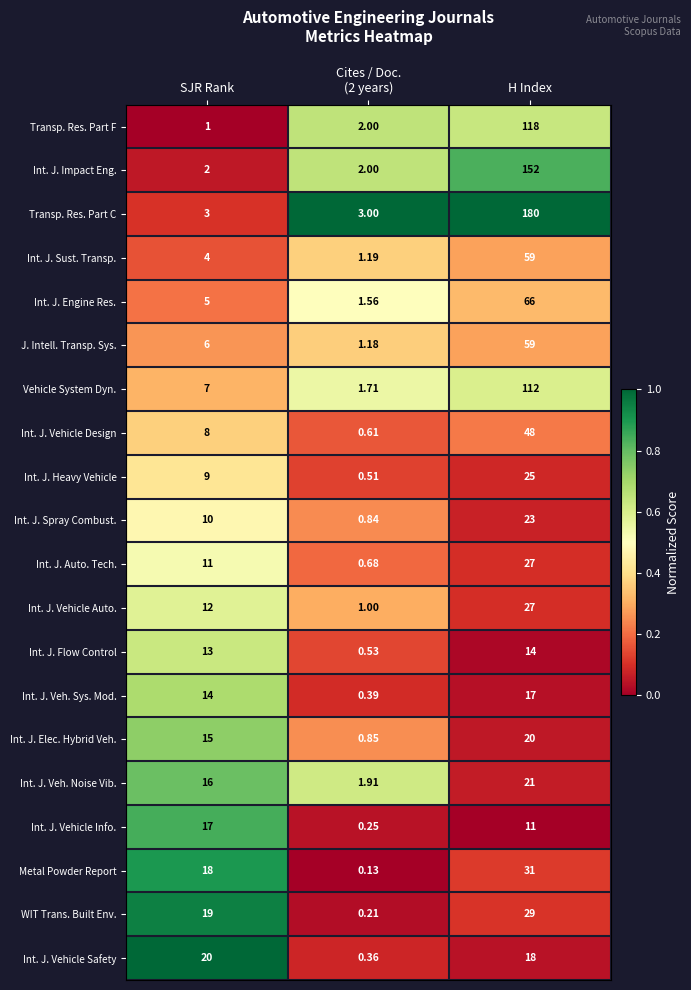

At which category is the sum across all series the highest?

H Index